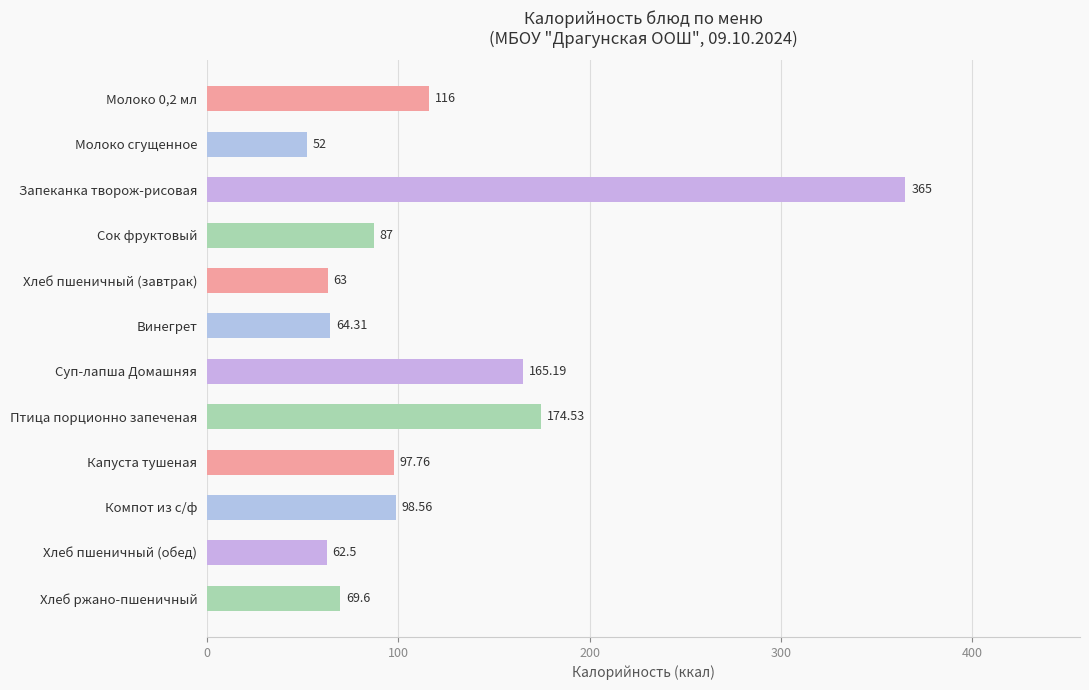

Where is the data nearest to the value 208?

Птица порционно запеченая